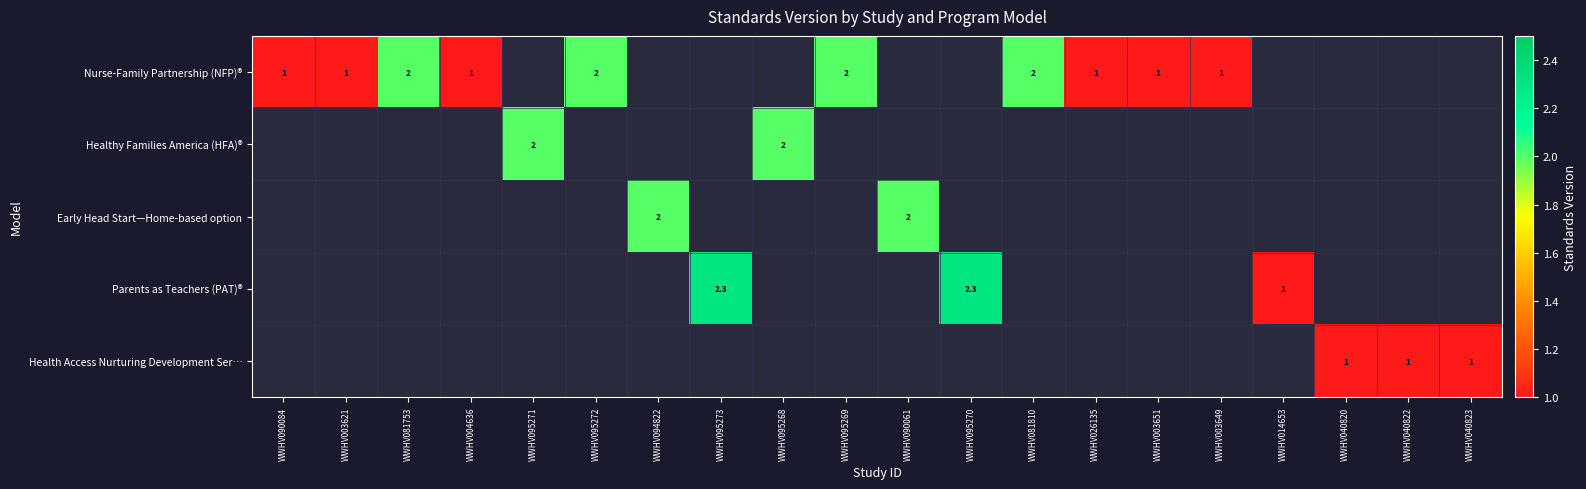

At WWHV095270, list the series in order from smallest to largest.

Nurse-Family Partnership (NFP)®, Healthy Families America (HFA)®, Early Head Start—Home-based option, Health Access Nurturing Development Ser…, Parents as Teachers (PAT)®